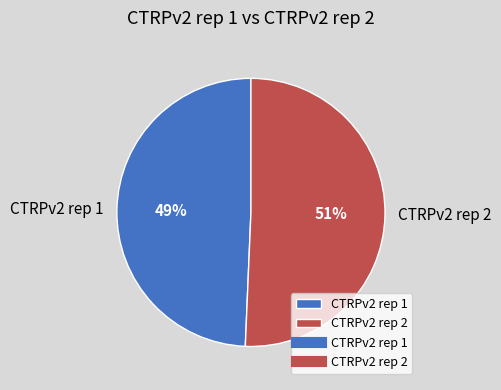

Does CTRPv2 rep 1 represent more than half of the total?

No